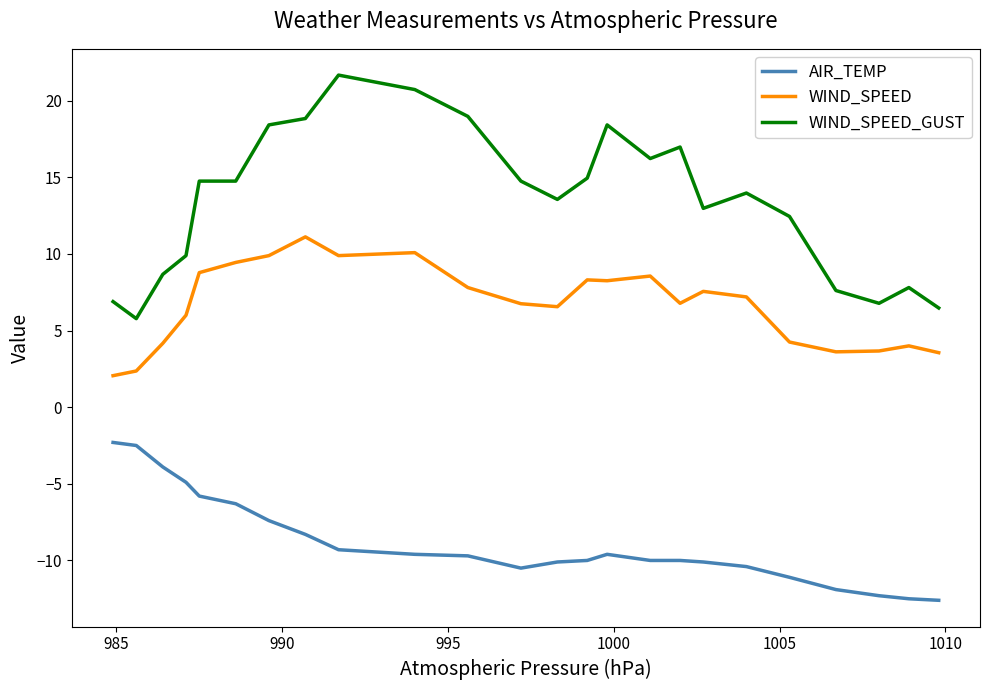

True or false: WIND_SPEED has more than 2 points higher than both neighbors.

True